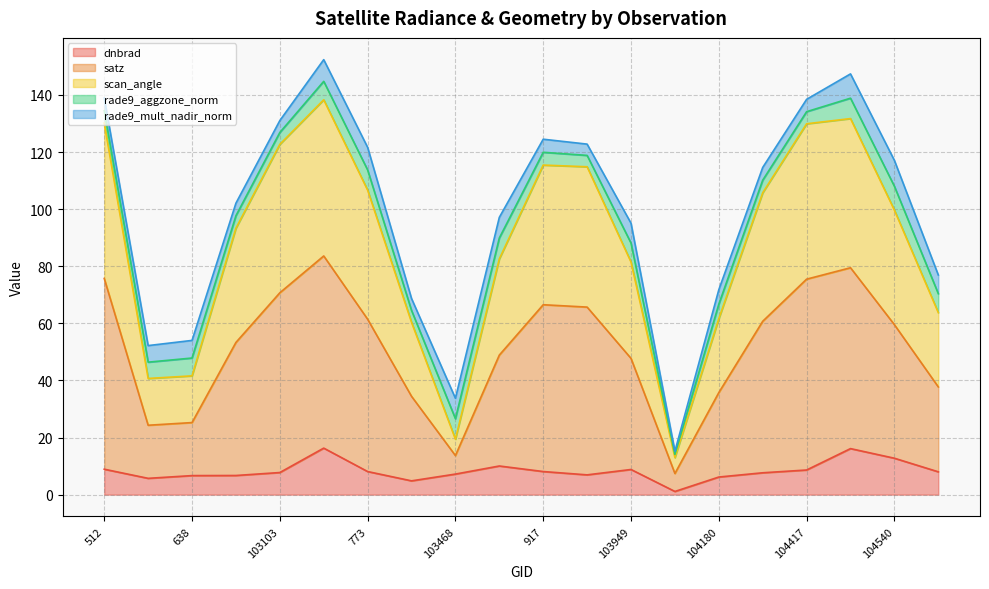

True or false: dnbrad has more than 2 interior local peaks.

True